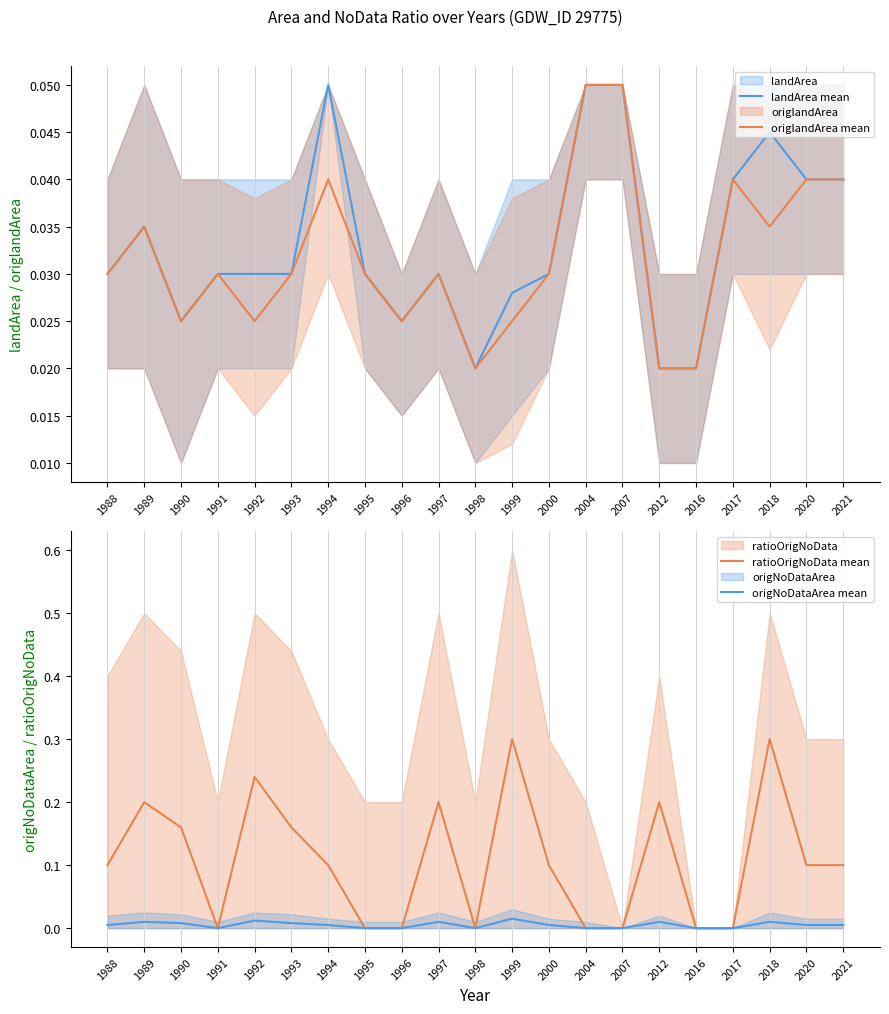

What is the total value across all series at 1992?

0.3